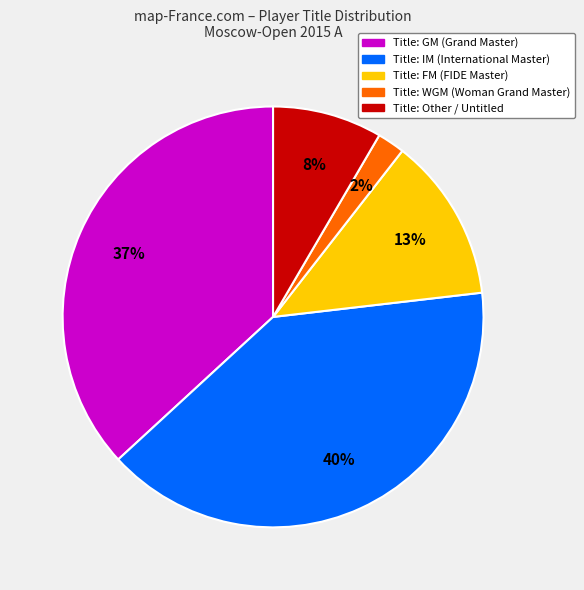

Is there a majority slice in this chart?

No